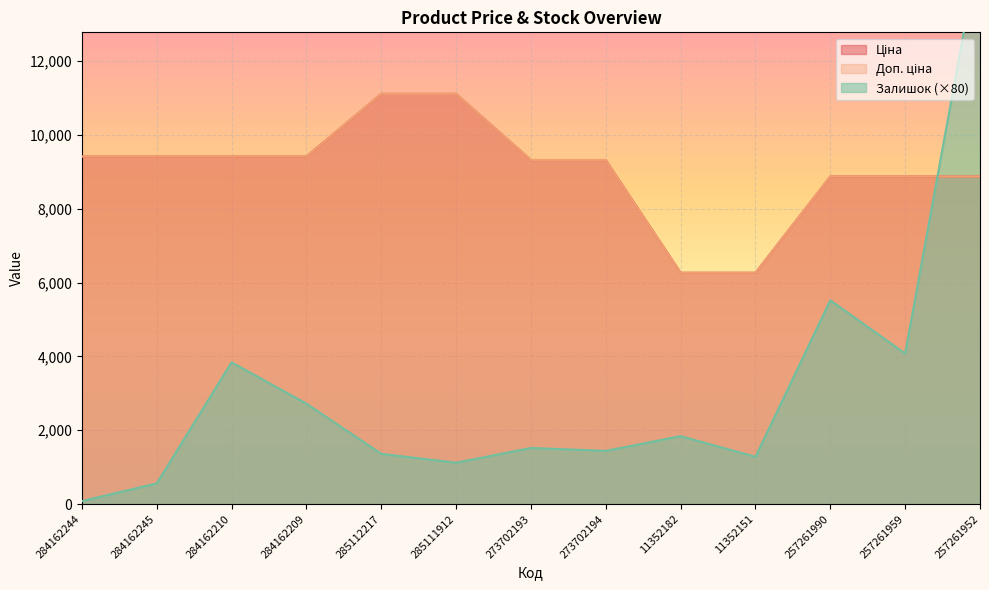

What is the difference between the maximum and minimum values in the Доп. ціна series?

4846.9